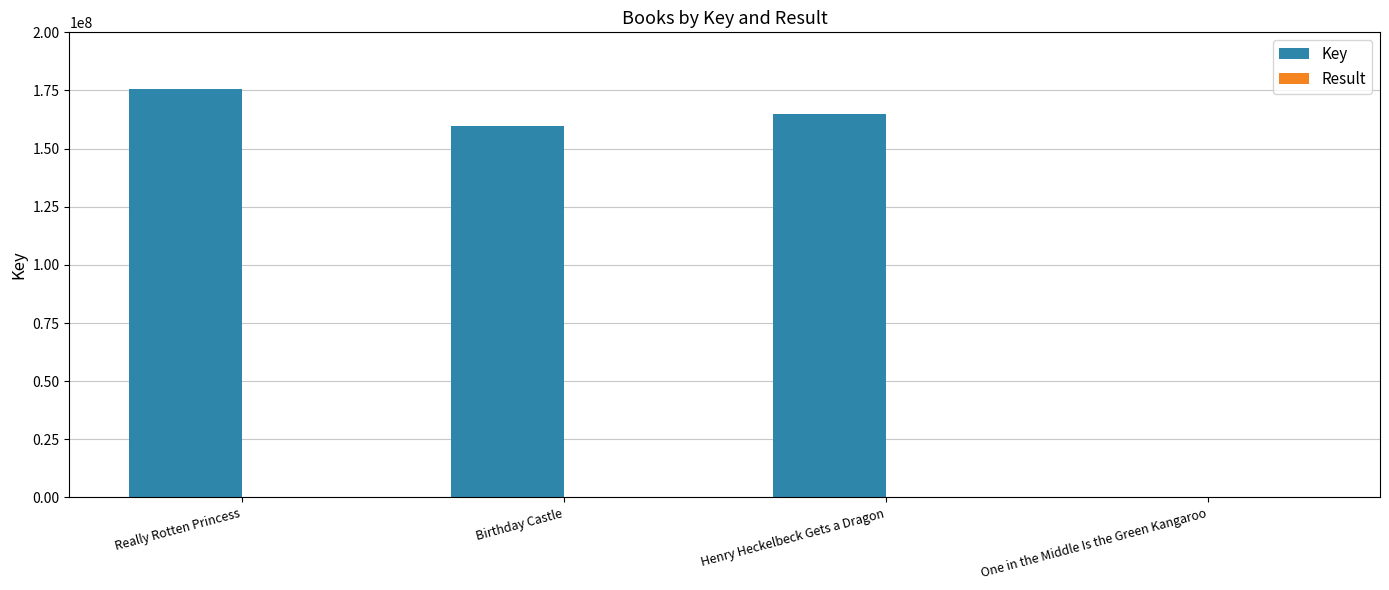

The value of Key at Really Rotten Princess is 229466730. True or false?

False